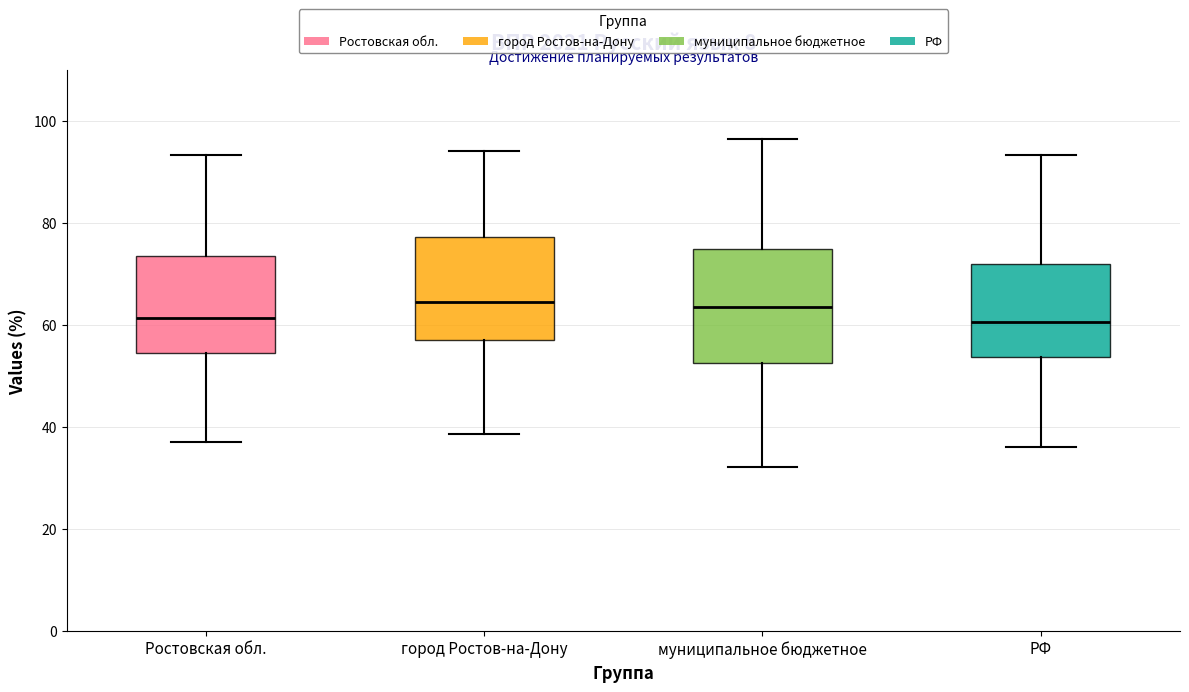

Reading left to right, transcribe this box plot: for each box, give where its median line is, the range the box spans, and where its two whiskers end, as read against the y-axis. The values are not printed on the chart, so give them approximately, as read against the axis.

Ростовская обл.: median 62, box 54 to 74, whiskers 38 to 94
город Ростов-на-Дону: median 64, box 58 to 78, whiskers 38 to 94
муниципальное бюджетное: median 64, box 52 to 76, whiskers 32 to 96
РФ: median 60, box 54 to 72, whiskers 36 to 94